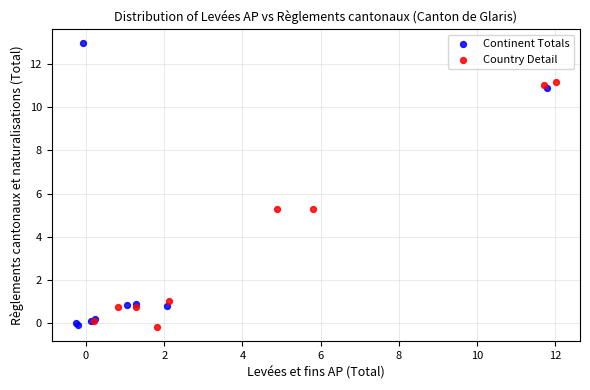

Which series has the widest spread of Y values?

Continent Totals